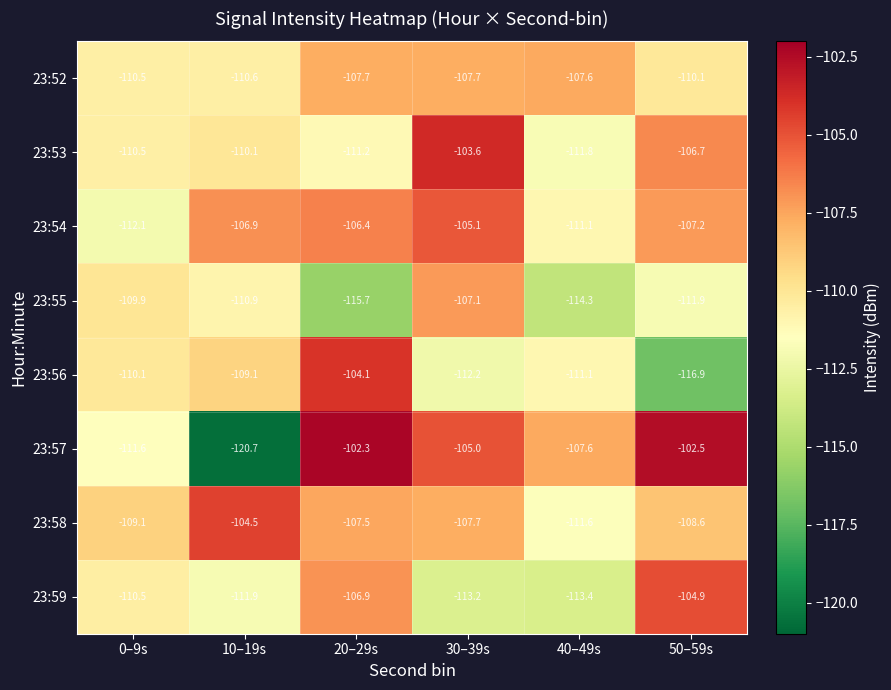

What is the difference between the second highest and minimum values in the 23:59 series?

6.5